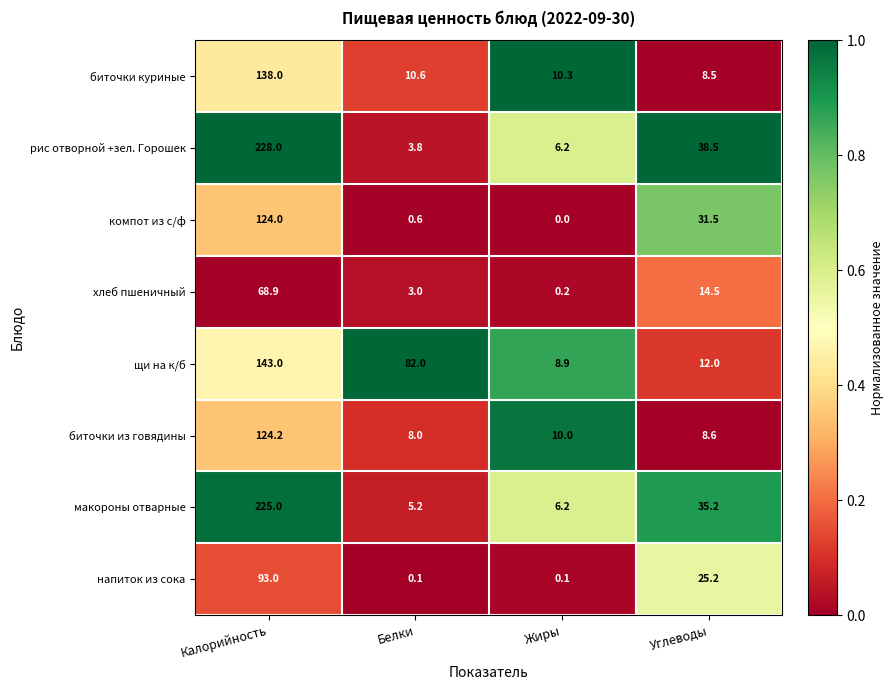

Which series has the largest total across all categories?

рис отворной +зел. Горошек